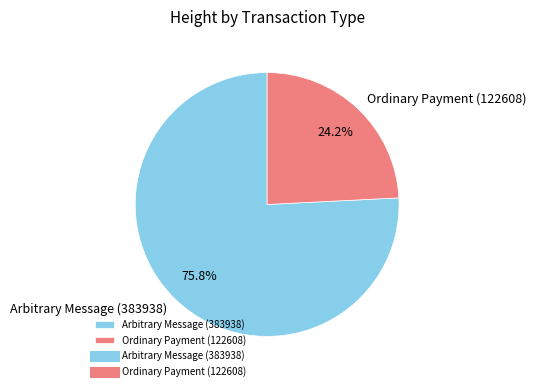

Between Arbitrary Message (383938) and Ordinary Payment (122608), which is larger?

Arbitrary Message (383938)